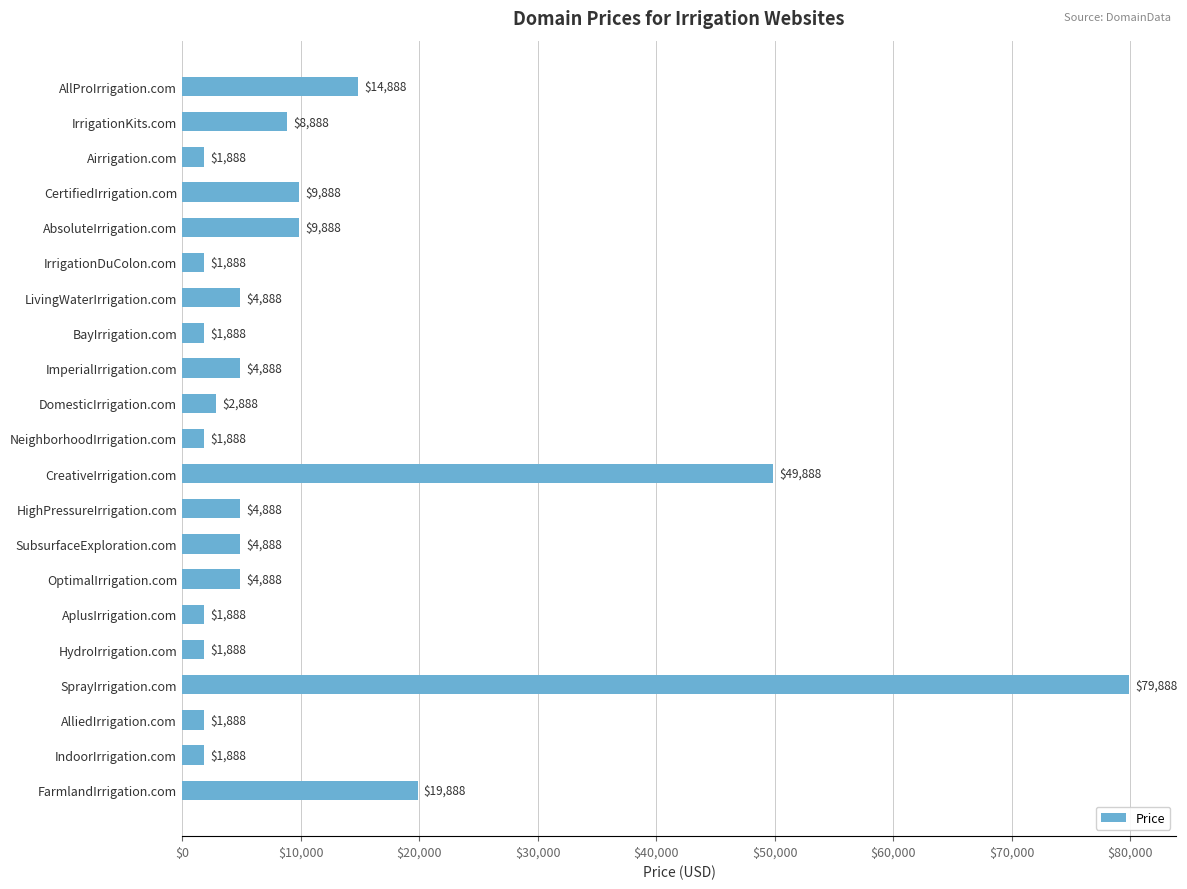

What value does the data have at ImperialIrrigation.com, to the nearest 50?

4900